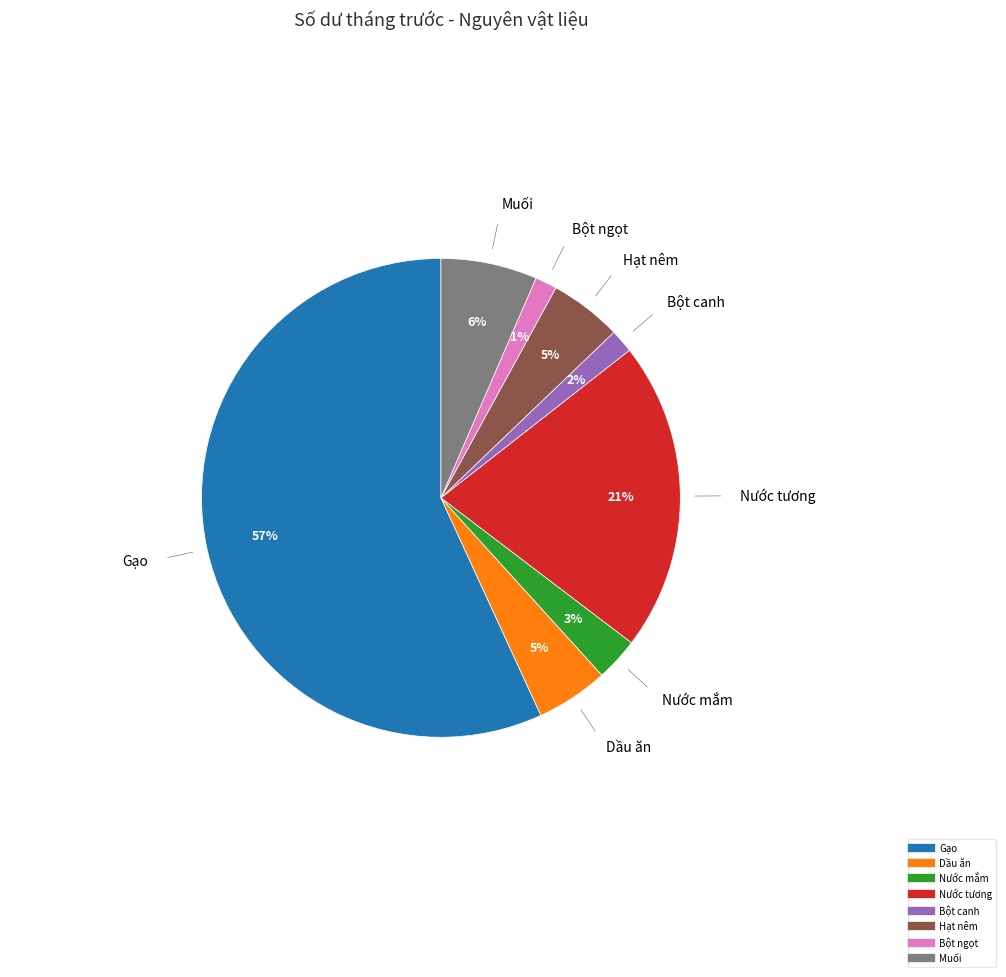

Which has a higher value, Gạo or Bột ngọt?

Gạo